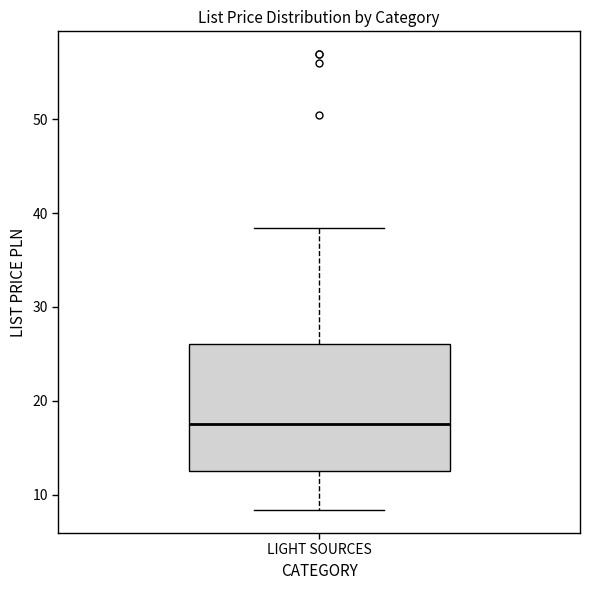

Transcribe this box plot: give where the median line is, the range the box spans, and where the two whiskers end, as read against the y-axis. The values are not printed on the chart, so give them approximately, as read against the axis.

median 18, box 12 to 26, whiskers 8 to 38